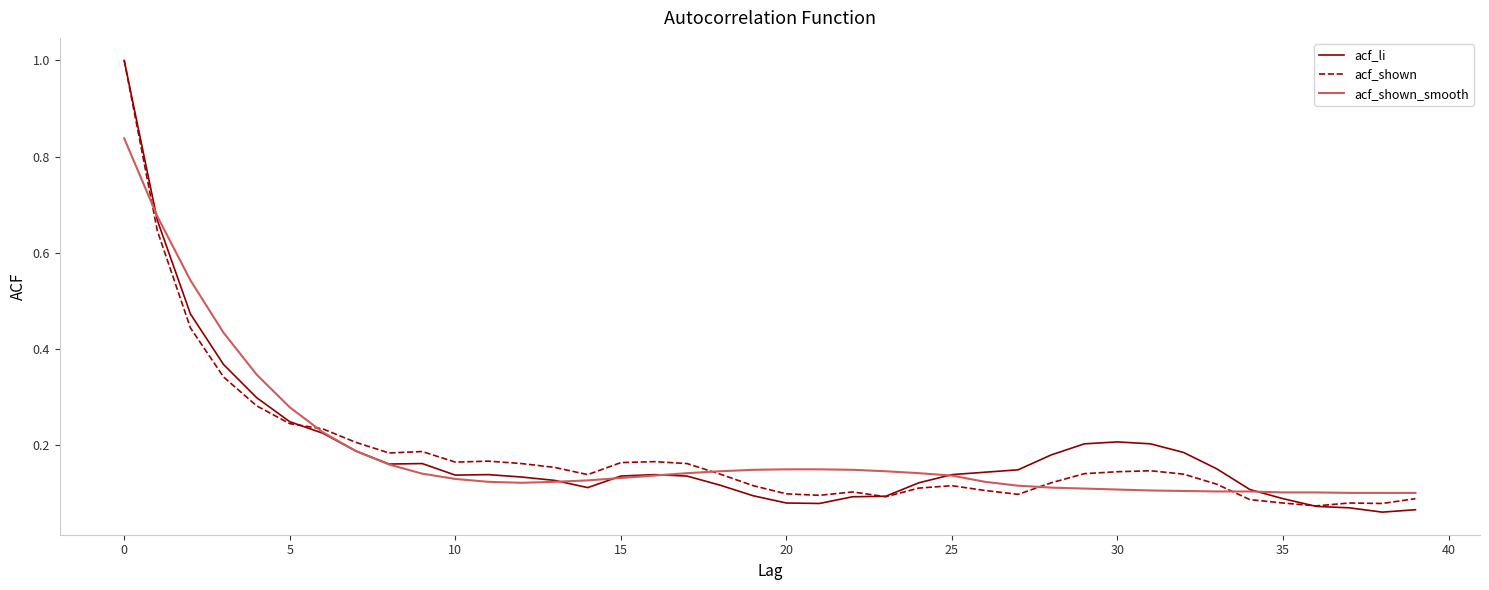

What are all the series names shown in the legend?

acf_li, acf_shown, acf_shown_smooth